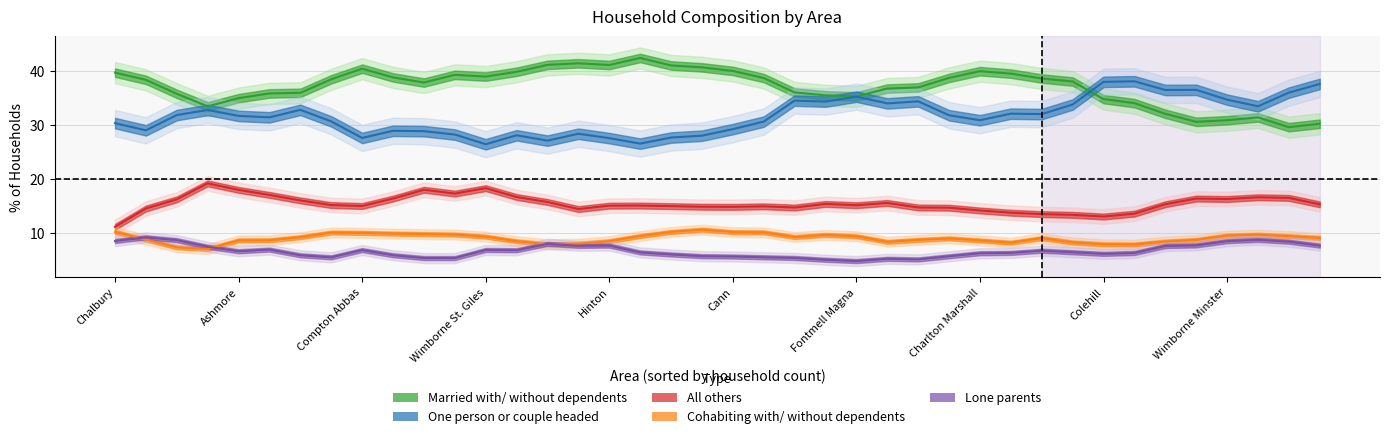

The value of % of households married with/ without dependents at 11 is 39.4. True or false?

True